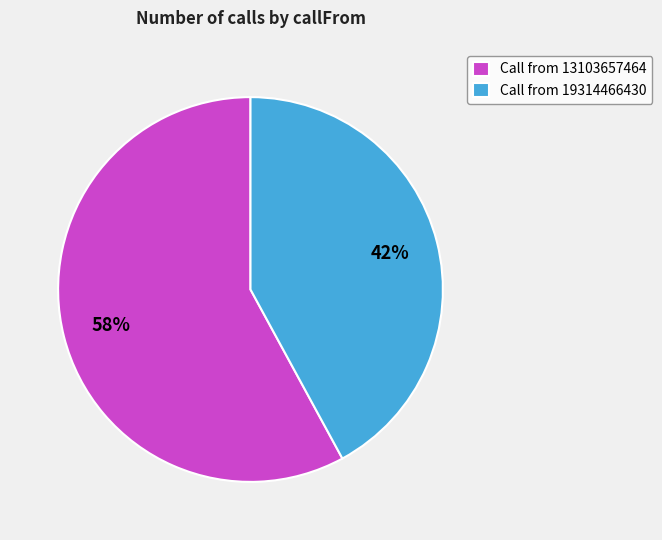

To the nearest percent, what is the average slice percentage?

50%